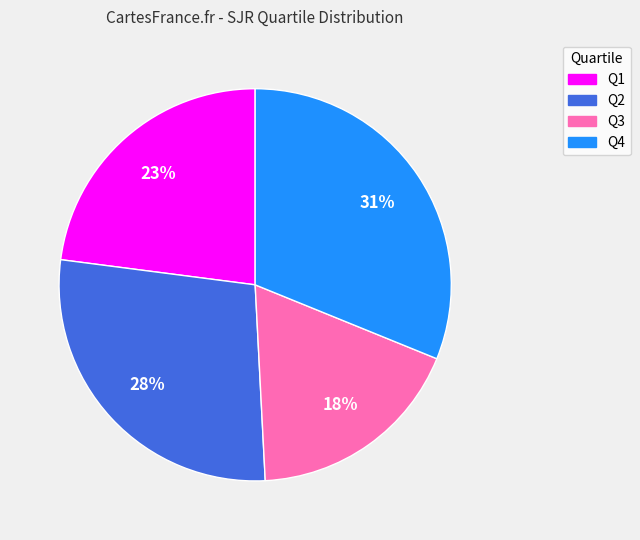

To the nearest percent, what is the difference between the largest and smallest slice percentages?

13%